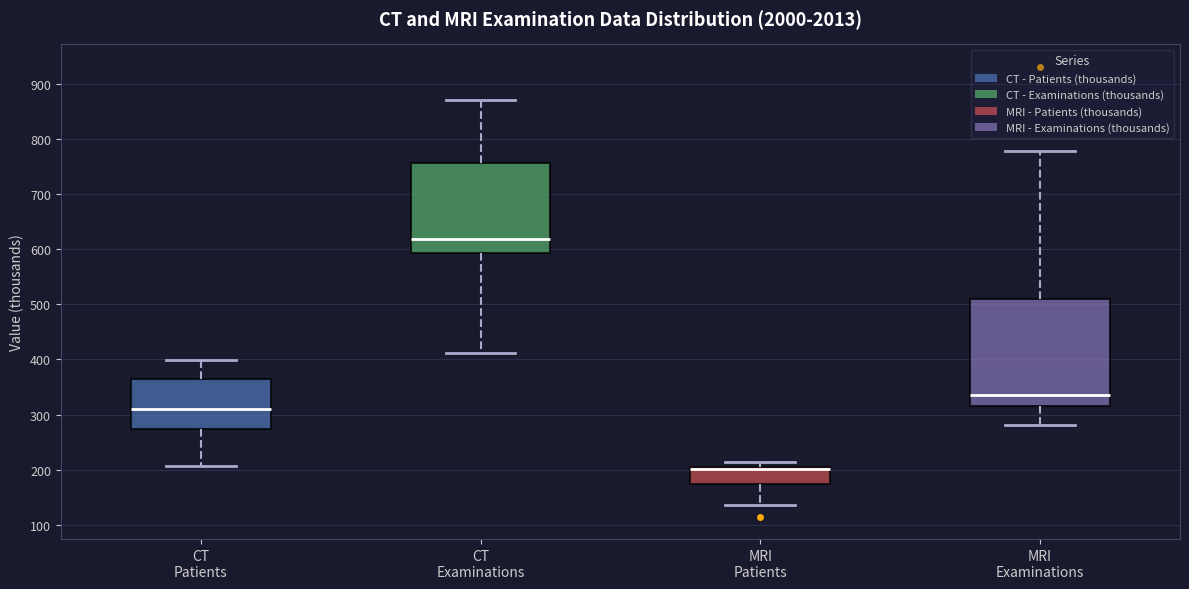

Reading left to right, read every box against the y-axis: the position of its median line, the range the box covers, and the ends of its whiskers. The values are not printed on the chart, so give them approximately, as read against the axis.

CT Patients: median 310, box 270 to 360, whiskers 210 to 400
CT Examinations: median 620, box 590 to 760, whiskers 410 to 870
MRI Patients: median 200 (drawn on the box's upper edge), box 170 to 200, whiskers 140 to 210
MRI Examinations: median 340, box 310 to 510, whiskers 280 to 780